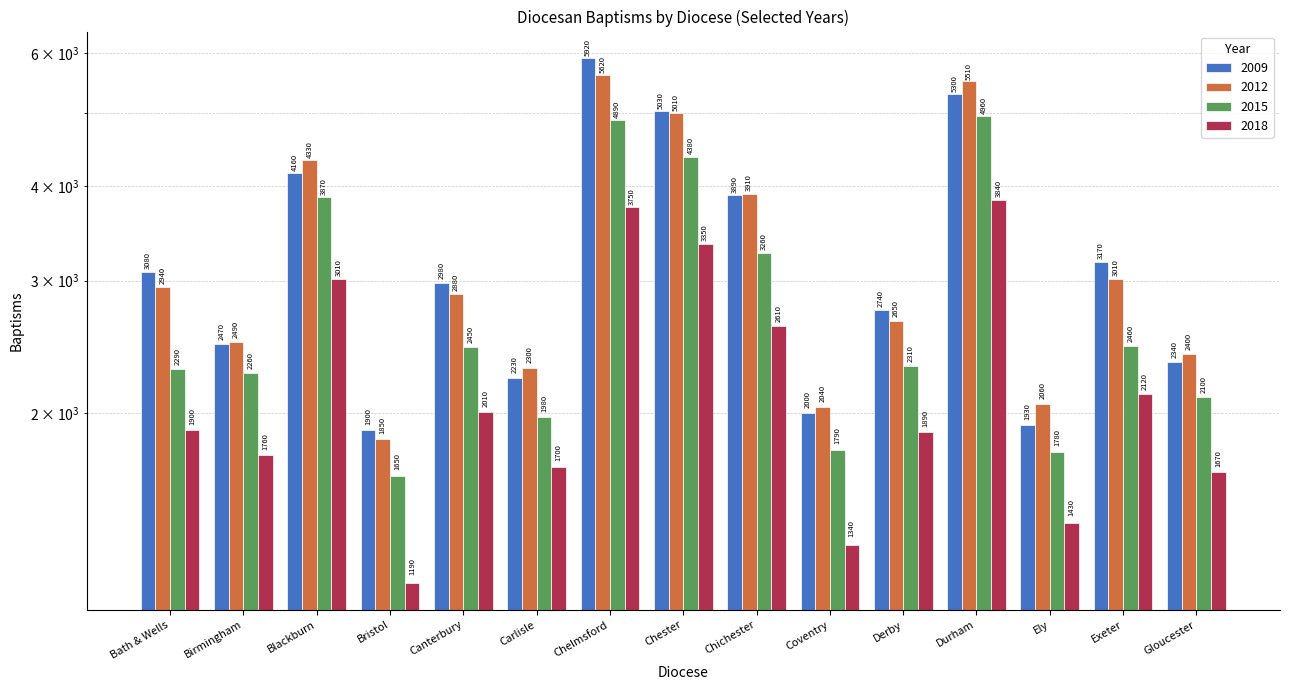

How many bars are there in total?

60